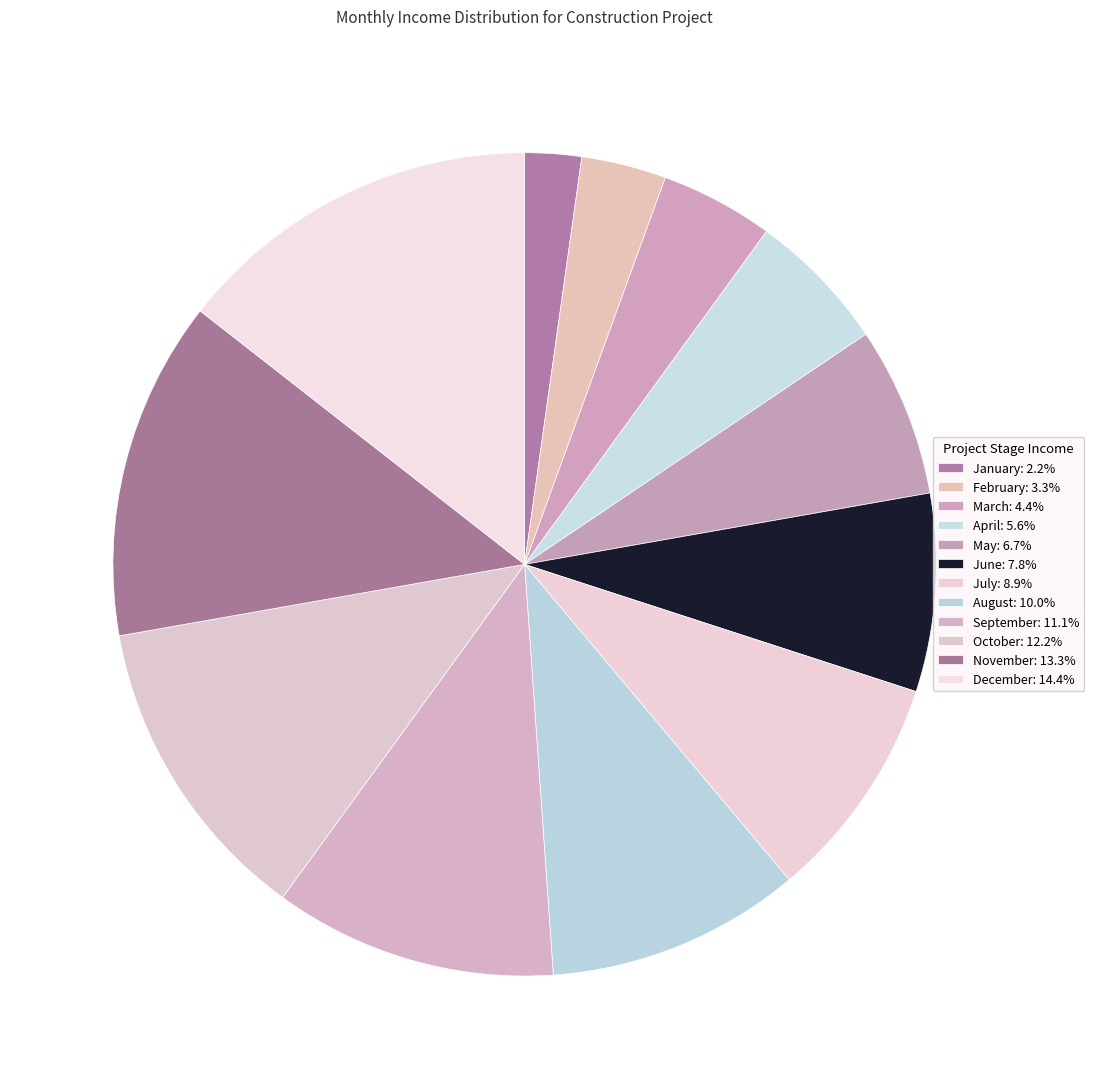

To the nearest percent, what portion does October represent?

12%